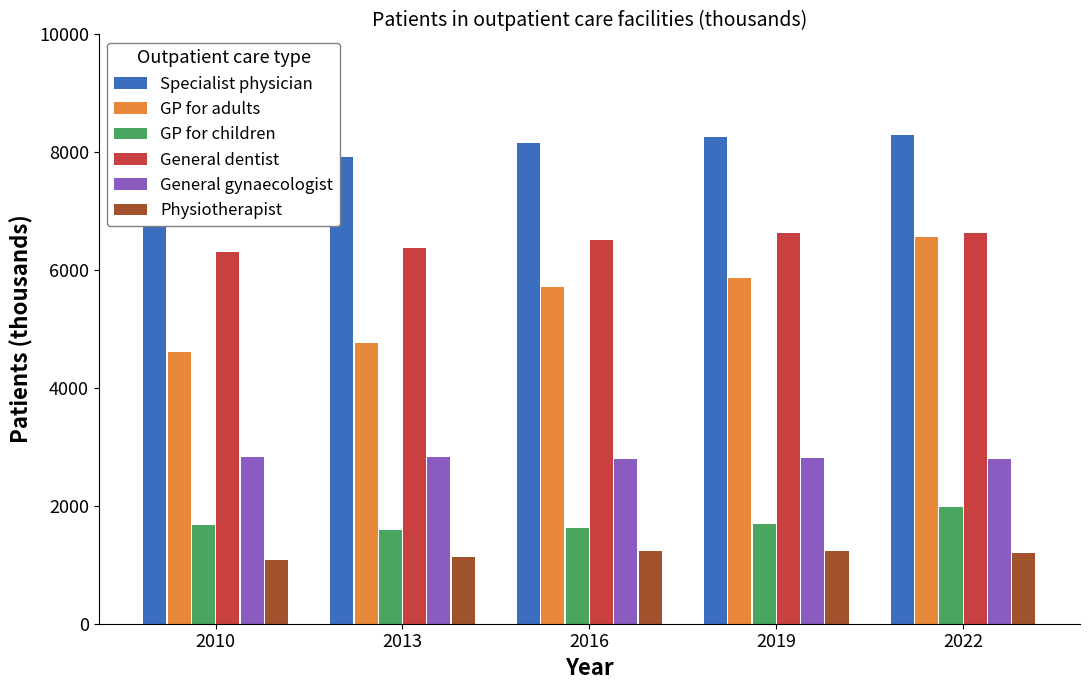

What is the value of the GP for children bar at the 3rd from the left?

1629.8